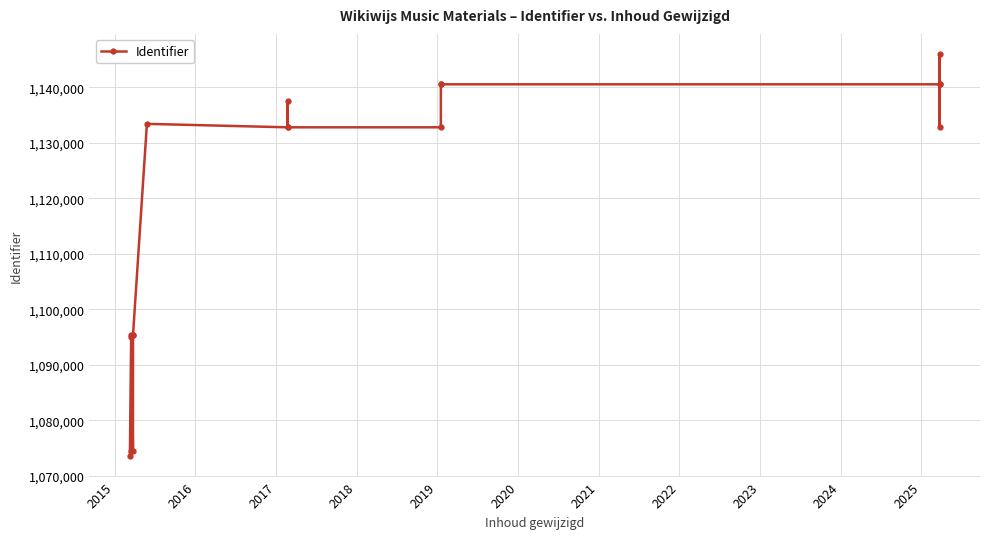

How many interior local valleys (lower than both neighbors) does the data have?

5